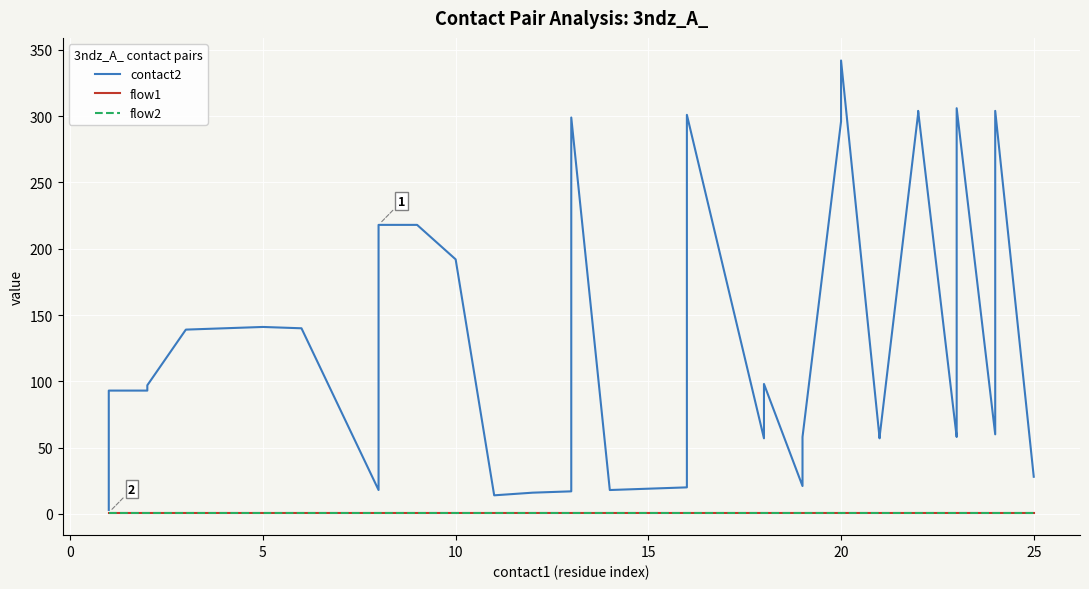

Which series has the largest total across all categories?

contact2